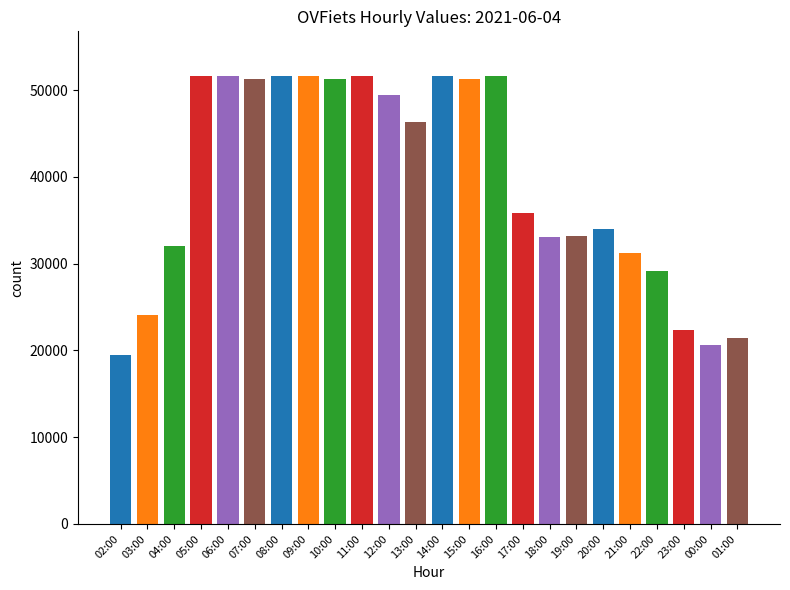

Where does the data first go above 46294?

05:00